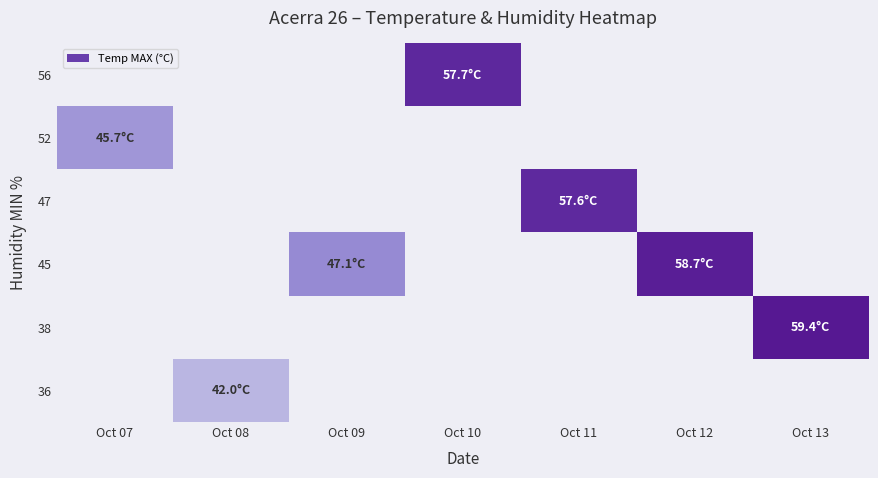

What is the smallest value displayed?

42.0